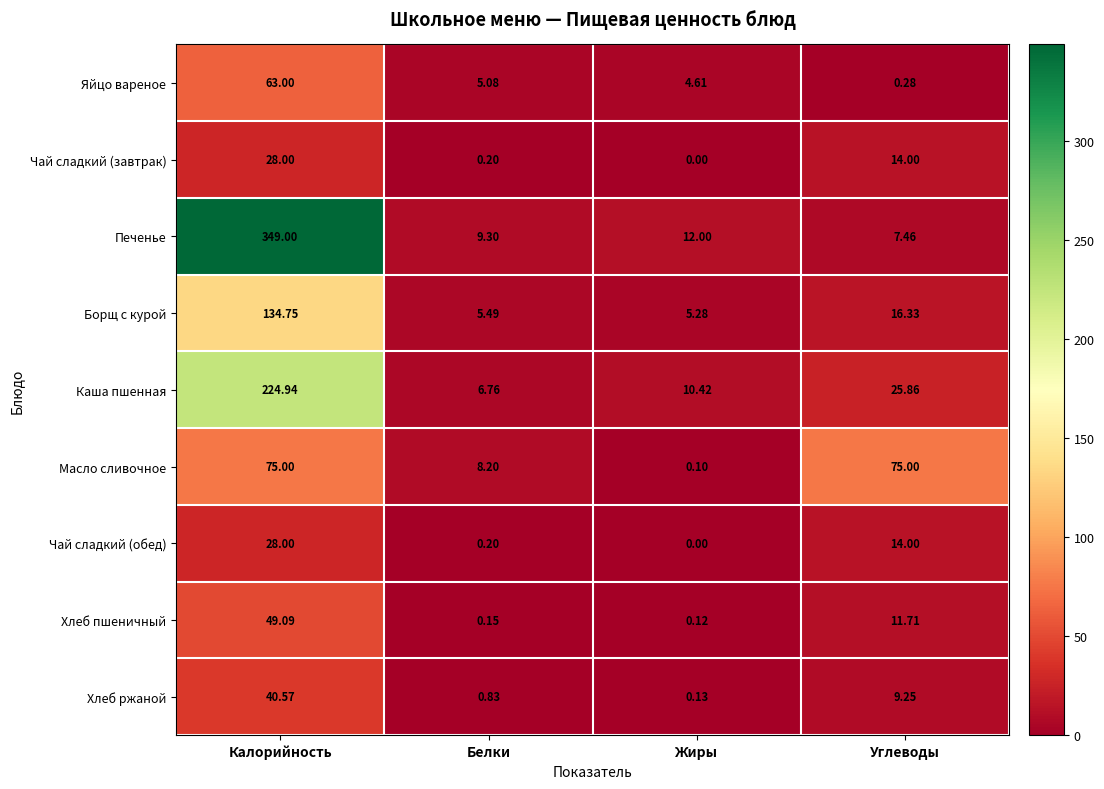

Rank the categories by Чай сладкий (обед) value from lowest to highest.

Жиры, Белки, Углеводы, Калорийность